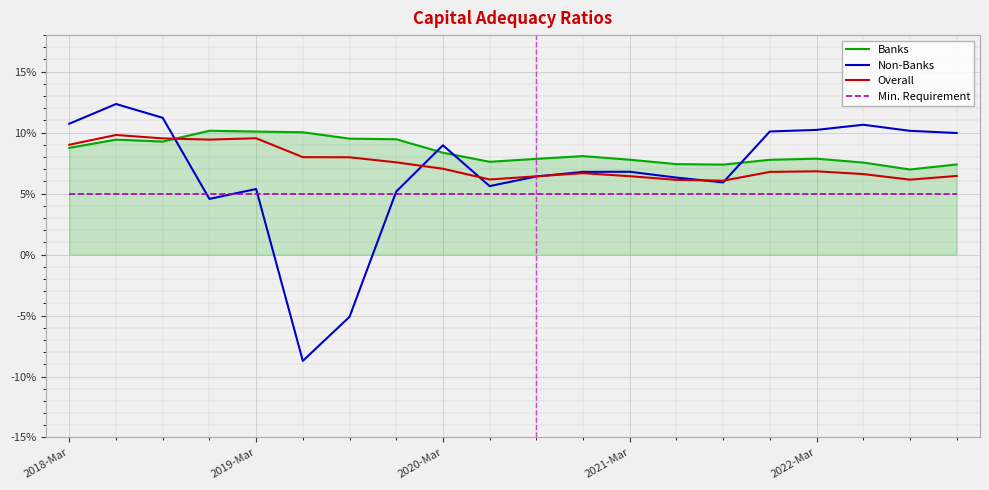

What are all the series names shown in the legend?

Banks, Non-Banks, Overall, Min. Requirement